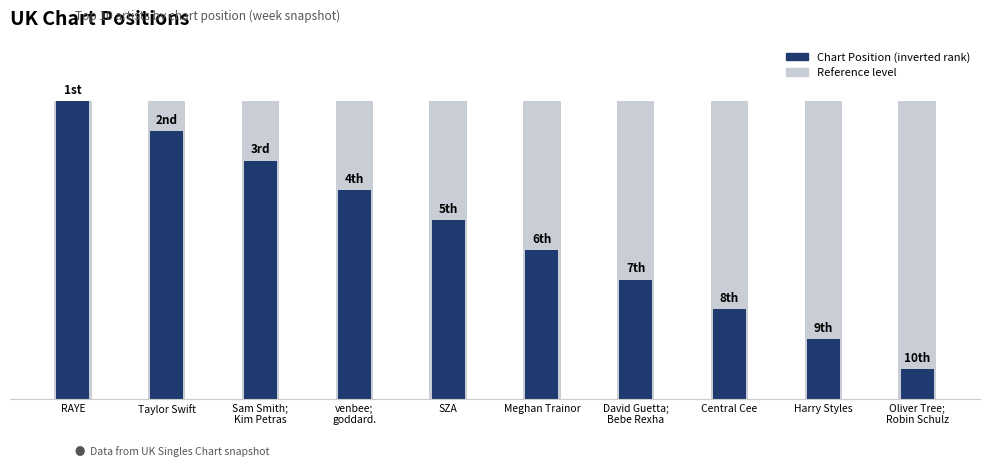

What is the change in value from Taylor Swift to SZA?

-3